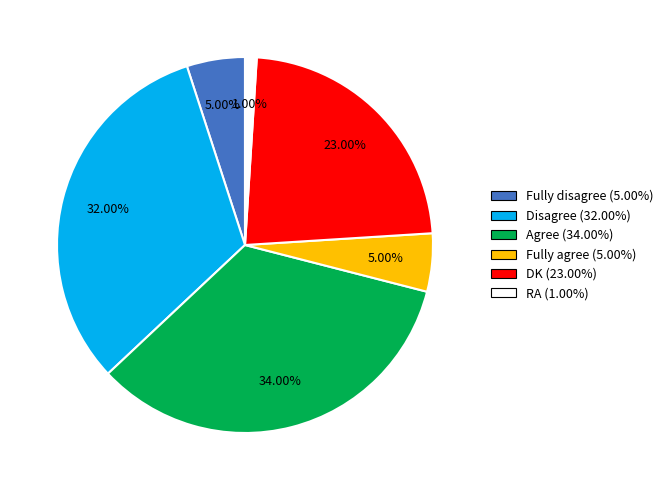

Count the number of slices in the pie.

6